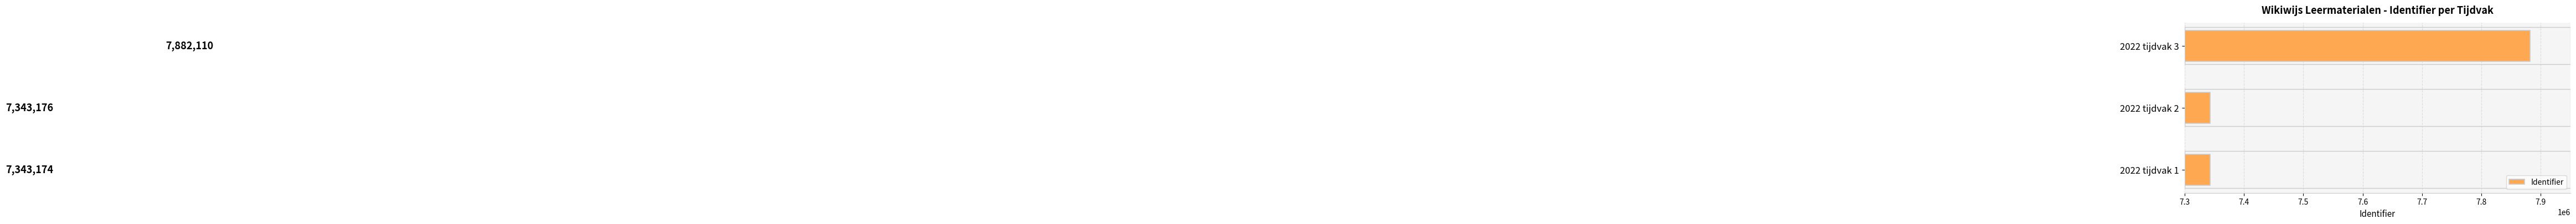

Is it true that the value at 2022 tijdvak 3 is 7882110?

True